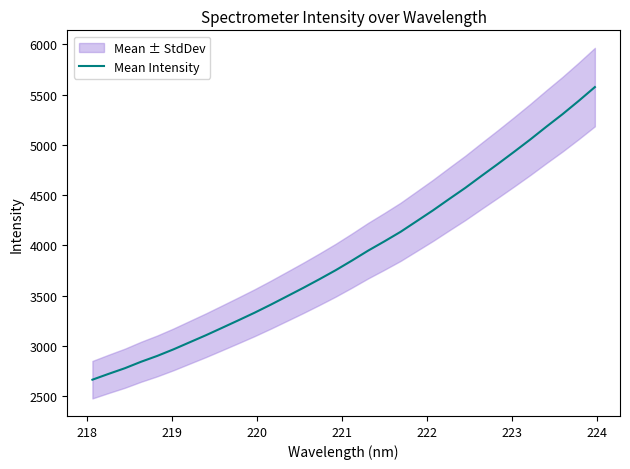

What is the sum of all values?

125281.5